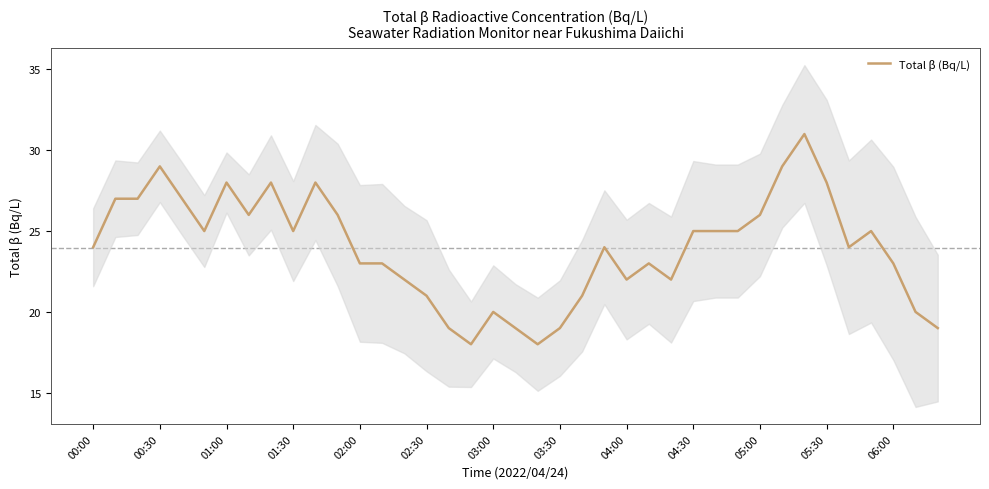

Is it true that Total β (Bq/L) equals 22 at 04:00?

True